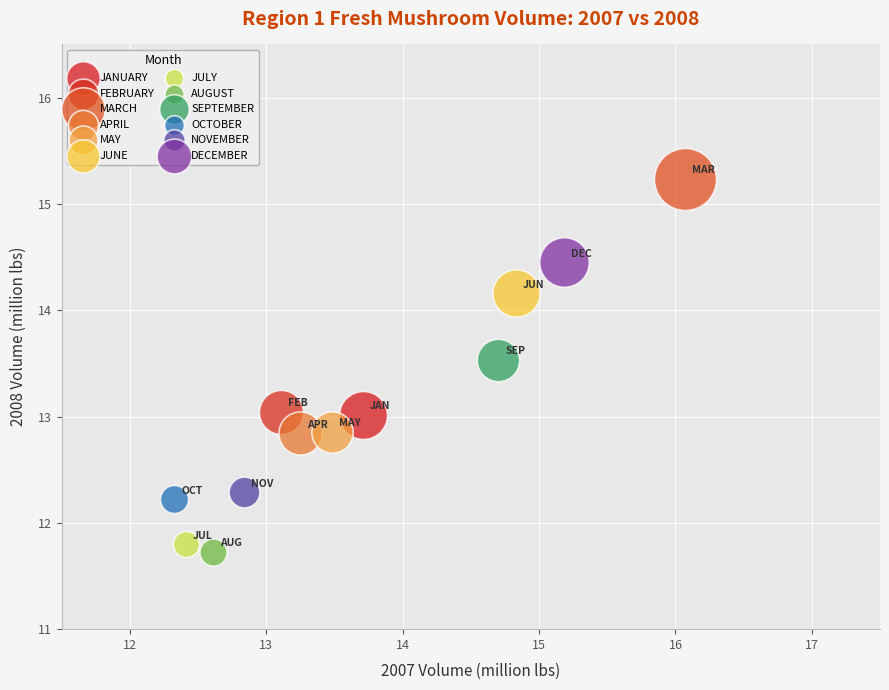

Which series contains the highest Y value?

MARCH